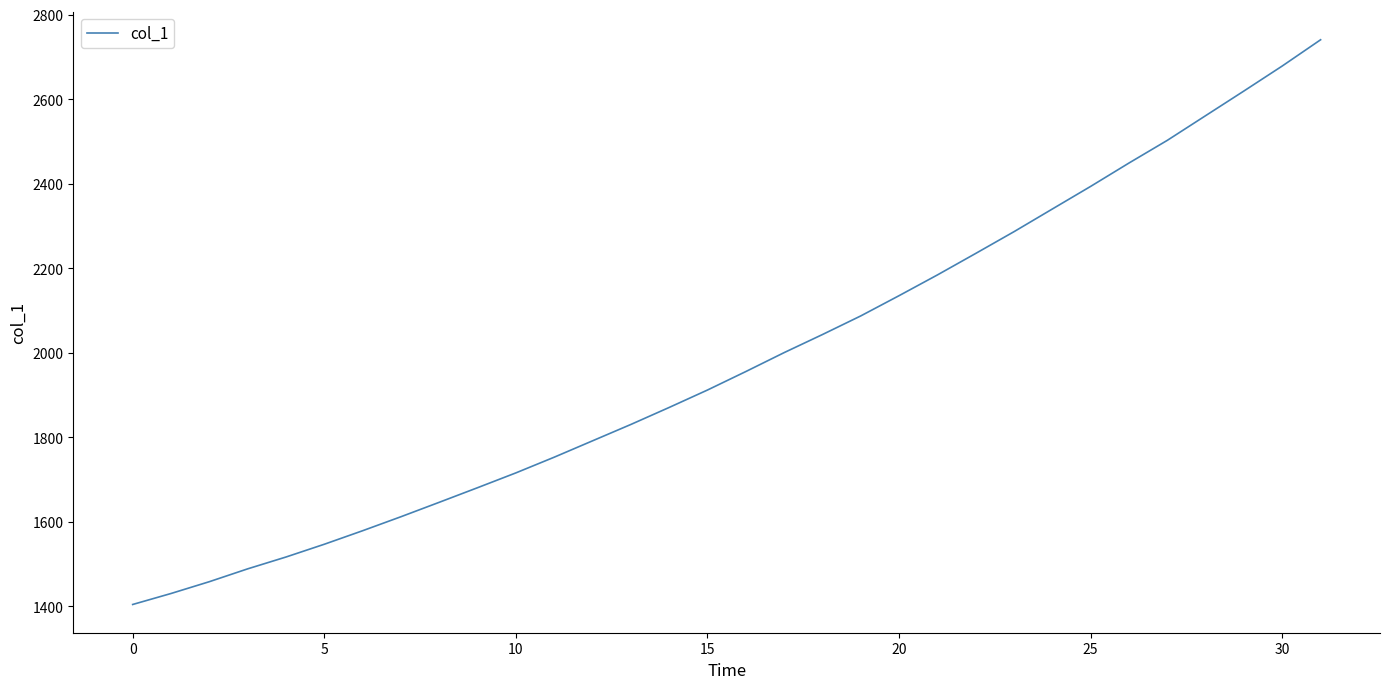

What is the greatest value displayed?

2741.3